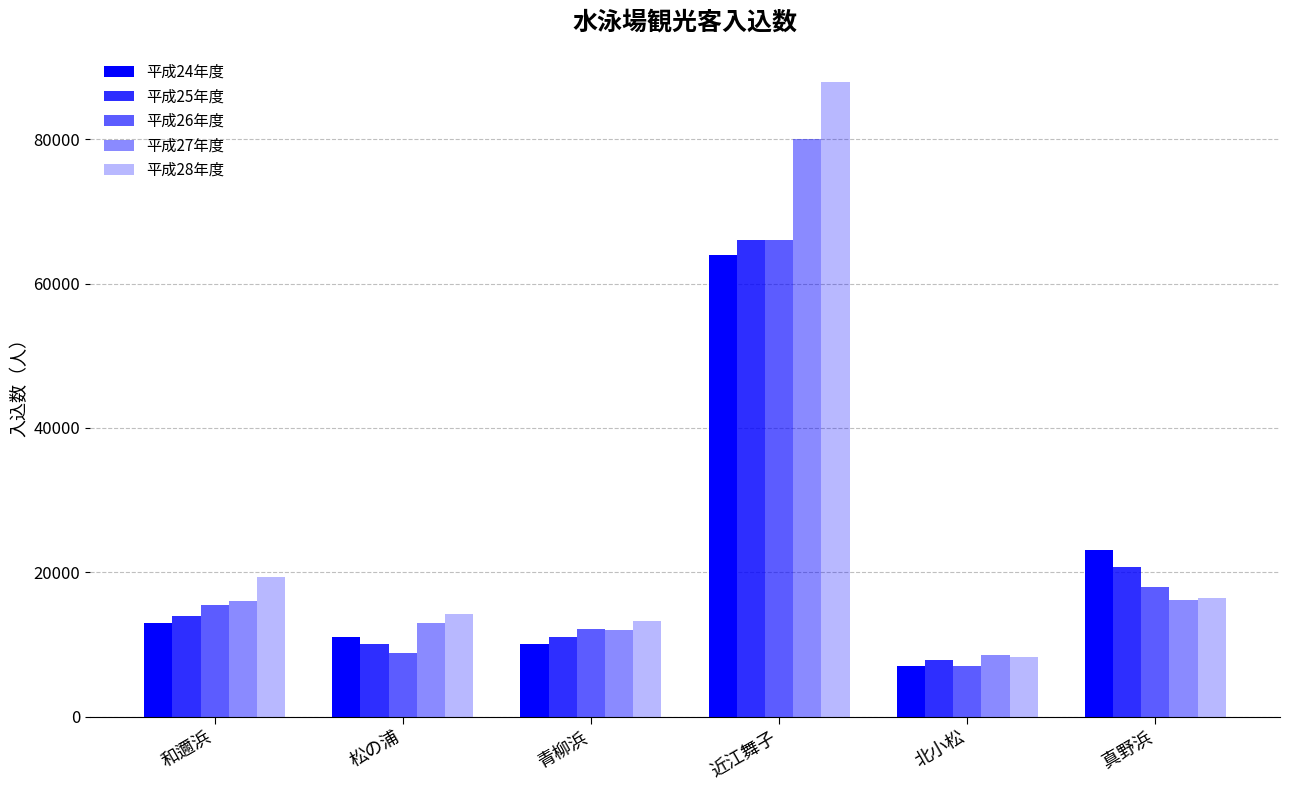

What is the difference between the highest and lowest values at 青柳浜?

3200